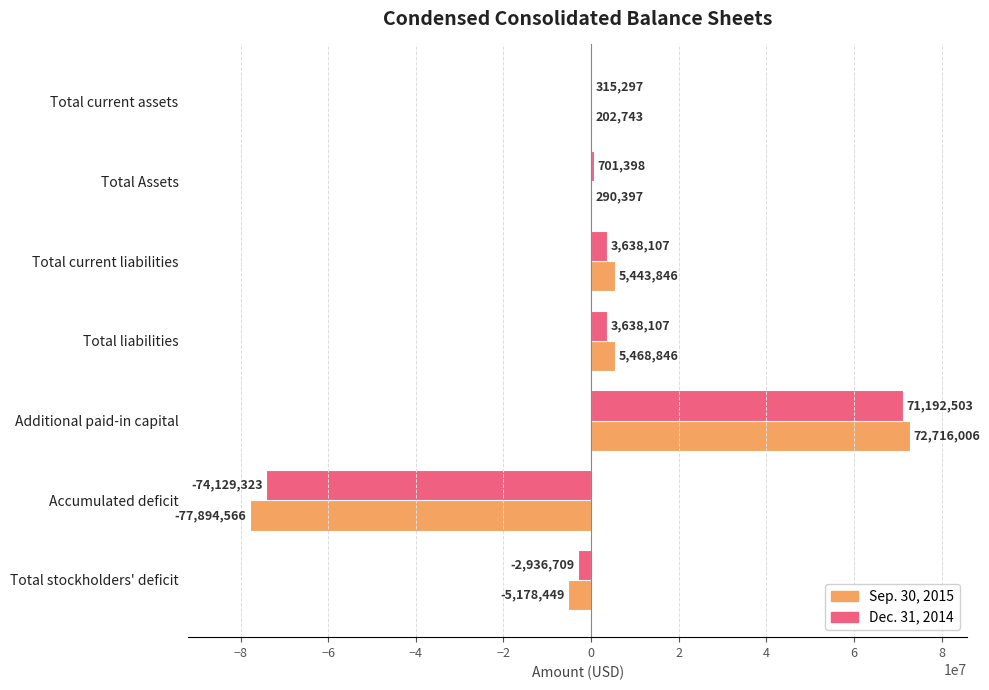

Between Total current assets and Accumulated deficit, which series saw the biggest shift?

Sep. 30, 2015